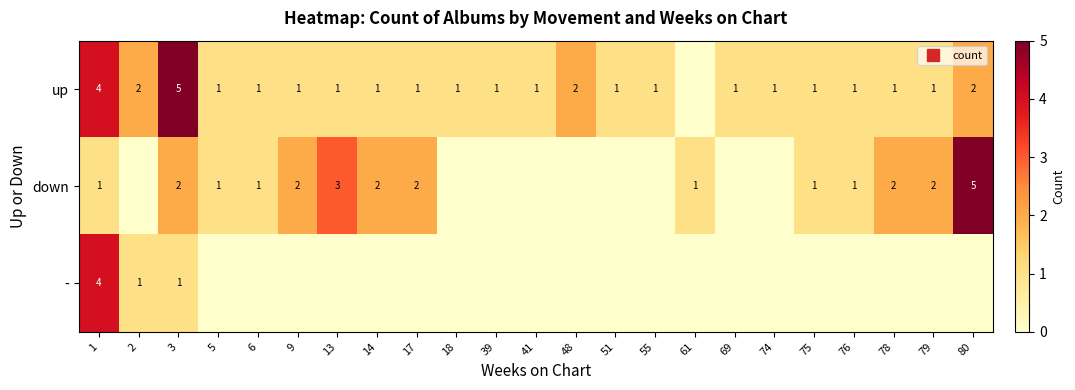

The value of up at 80 is 3. True or false?

False